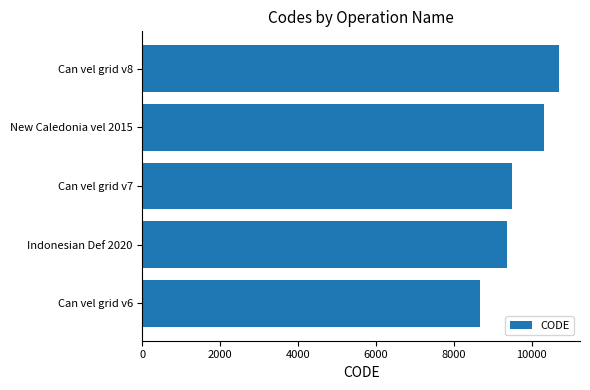

What is the average value?

9713